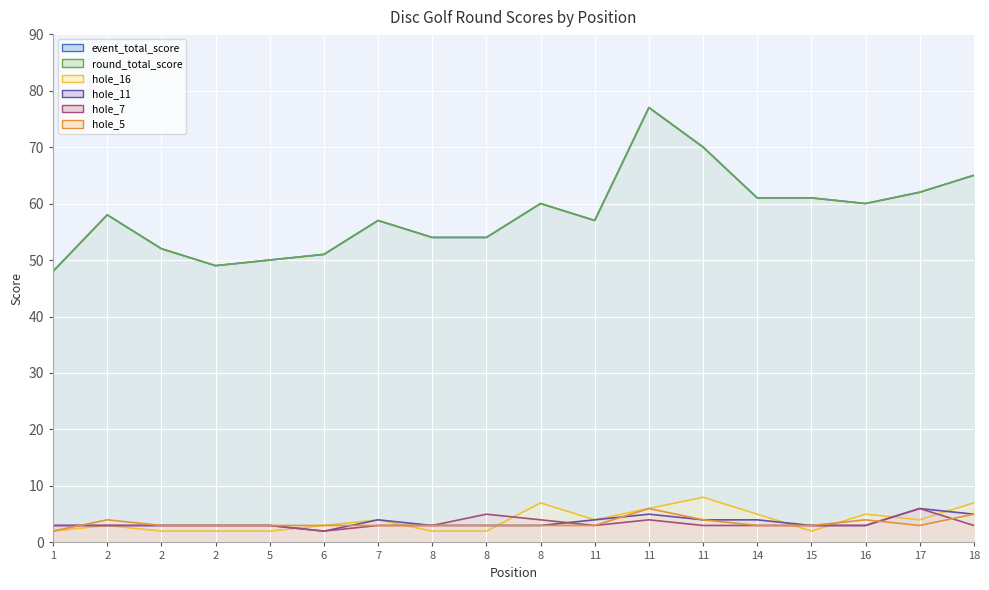

In hole_5 (line), how many points are lower than both neighbors (excluding endpoints)?

1